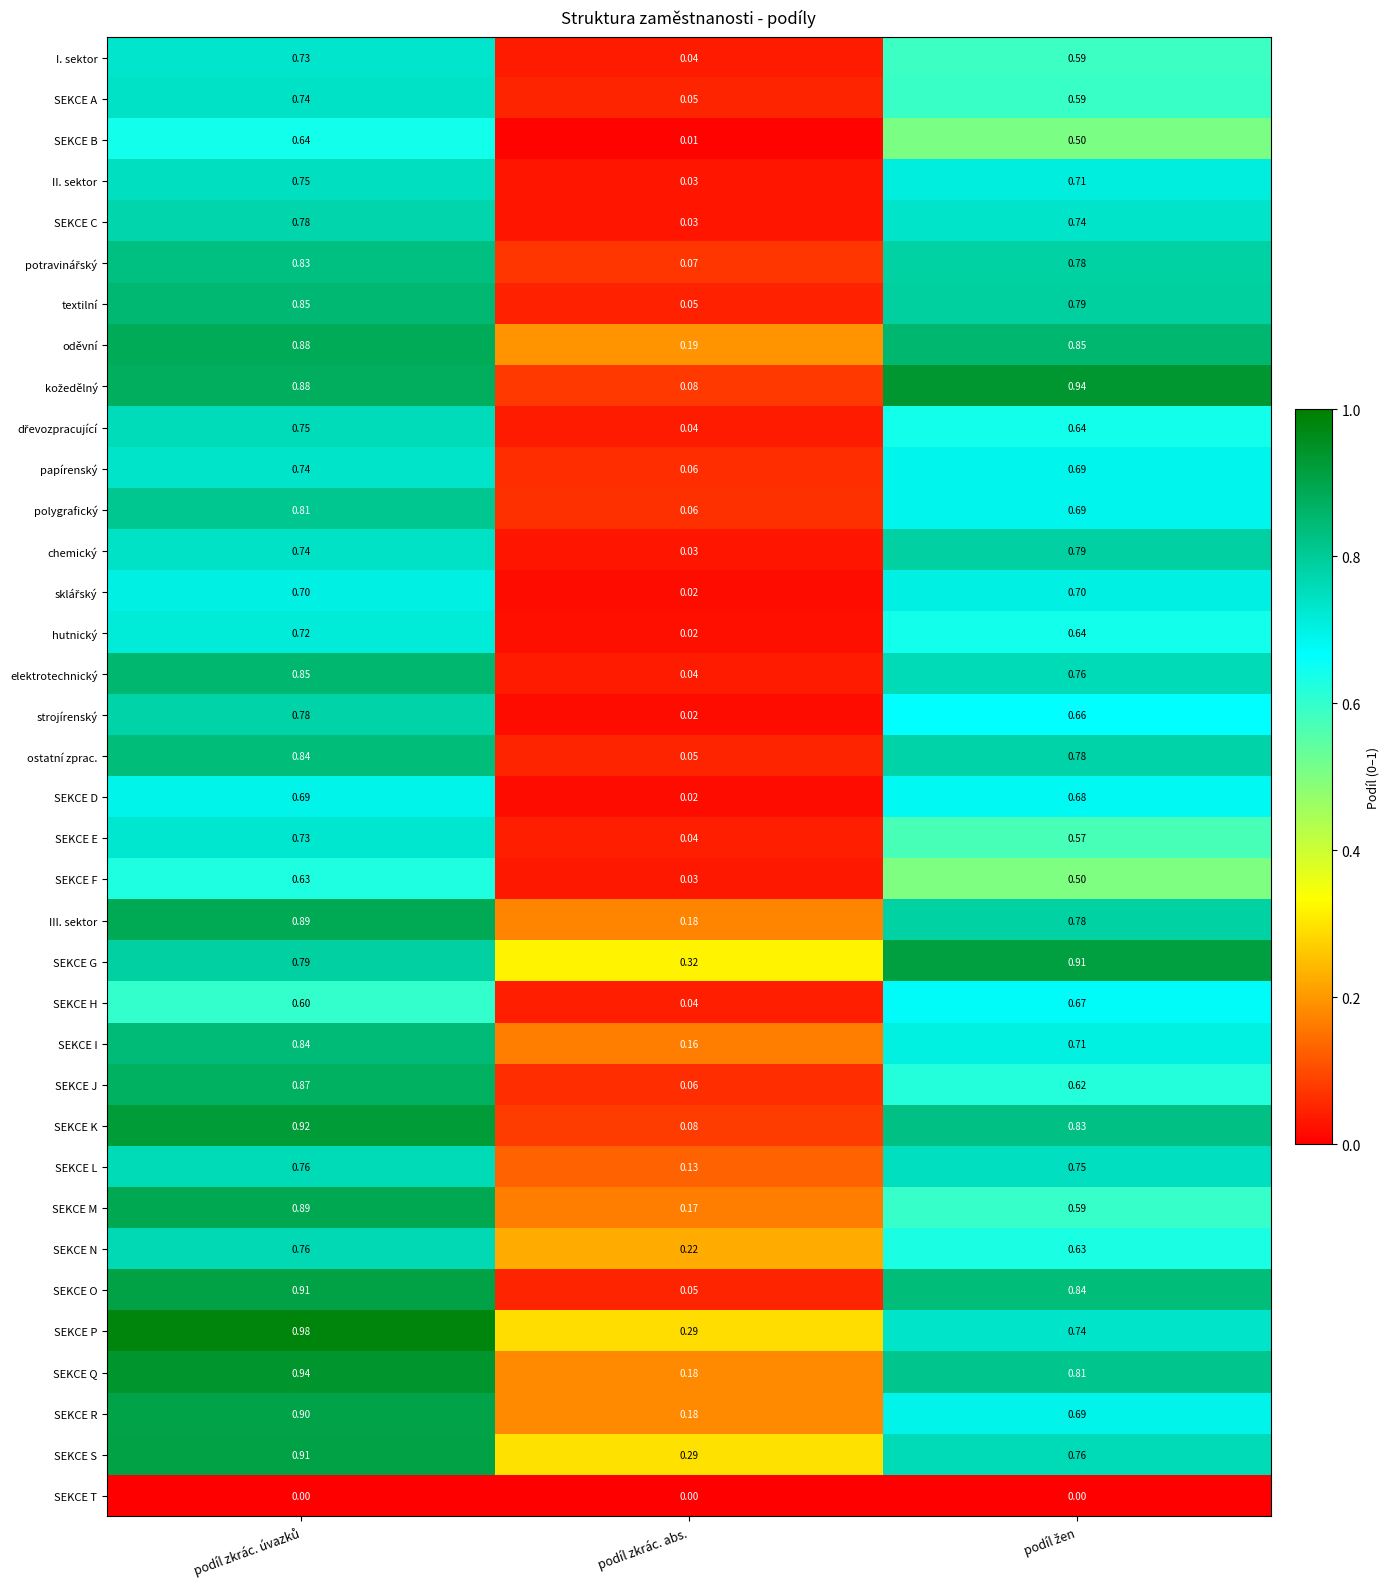

Where is SEKCE L nearest to the value 0?

podíl zkrác. abs.